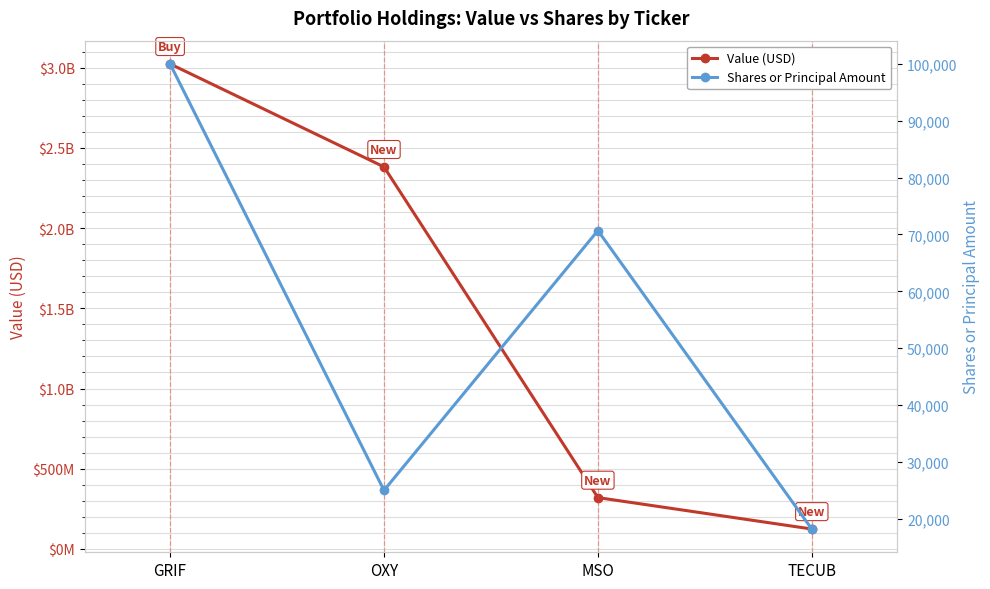

Reading left to right, transcribe all the data shown in this chart.

Value (USD): 3024000000	2382000000	320000000	124000000
Shares or Principal Amount: 100000	25000	70691	18200